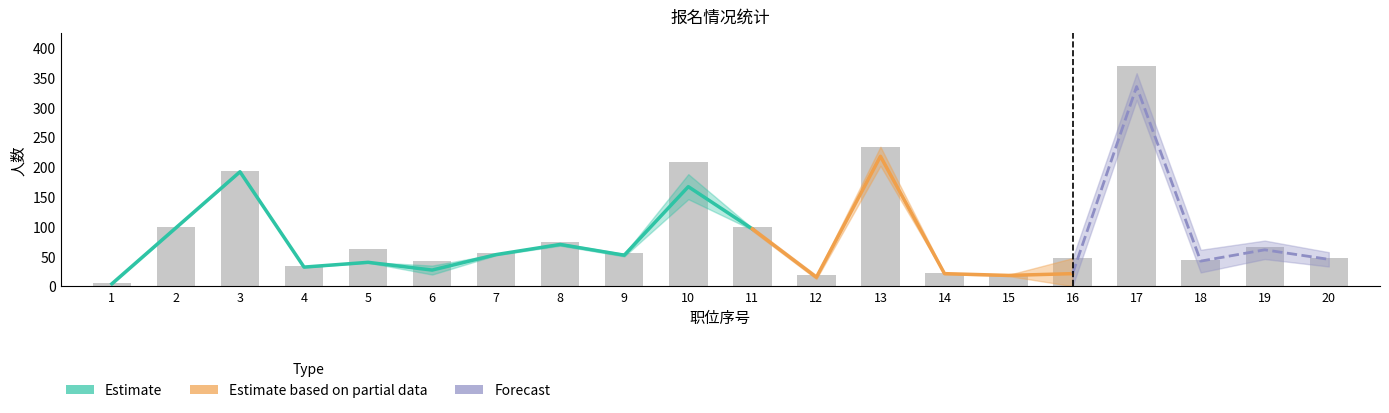

At which category is the sum across all series the highest?

17